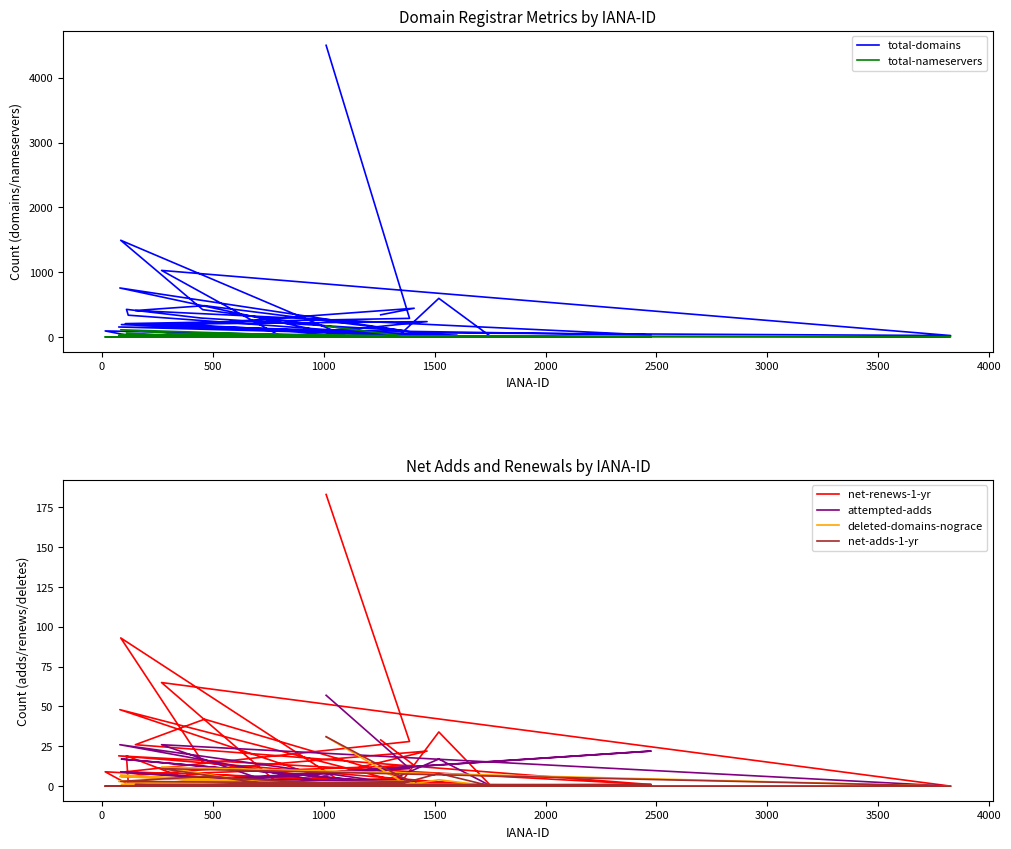

Is this an area chart (filled region under the line)?

No